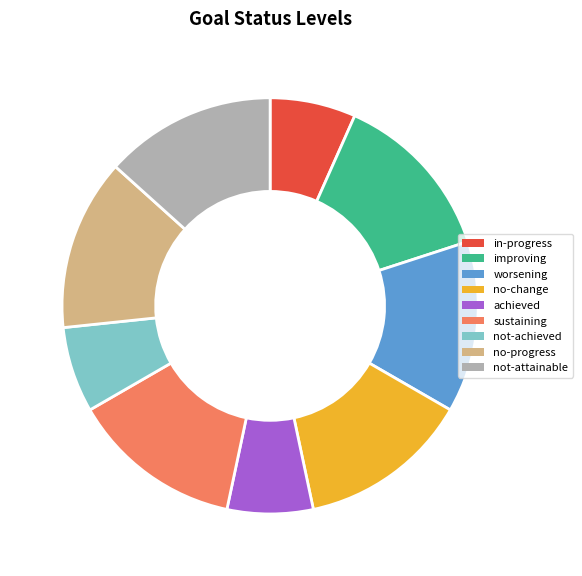

The not-achieved slice represents 7% of the pie. True or false?

True